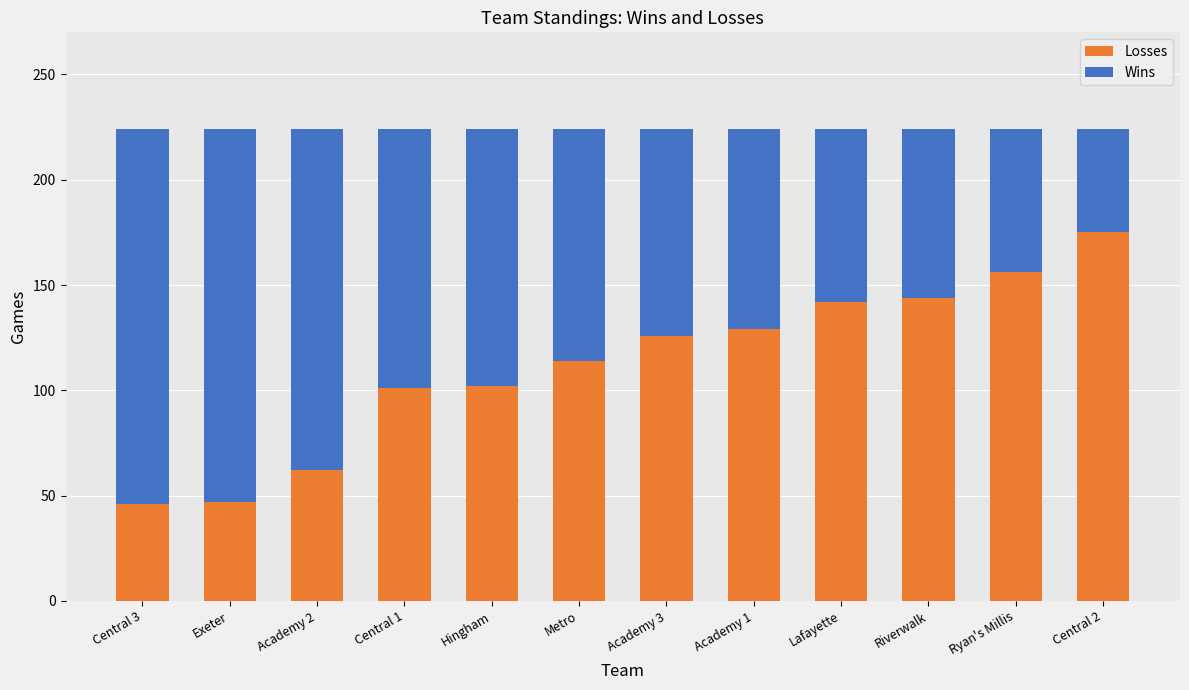

Is it true that Losses equals 46 at Central 3?

True